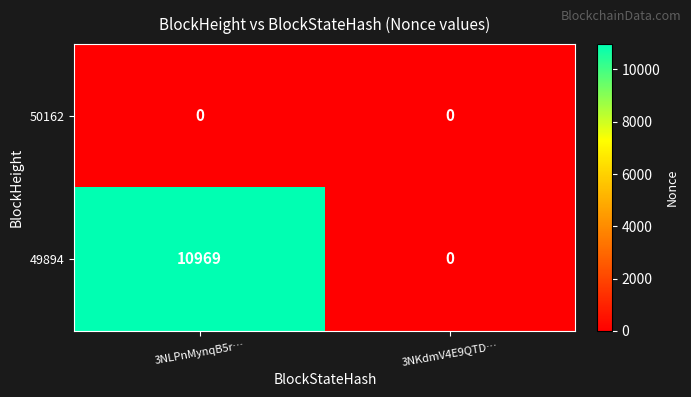

What is the difference between the maximum and minimum values in the 49894 series?

10969